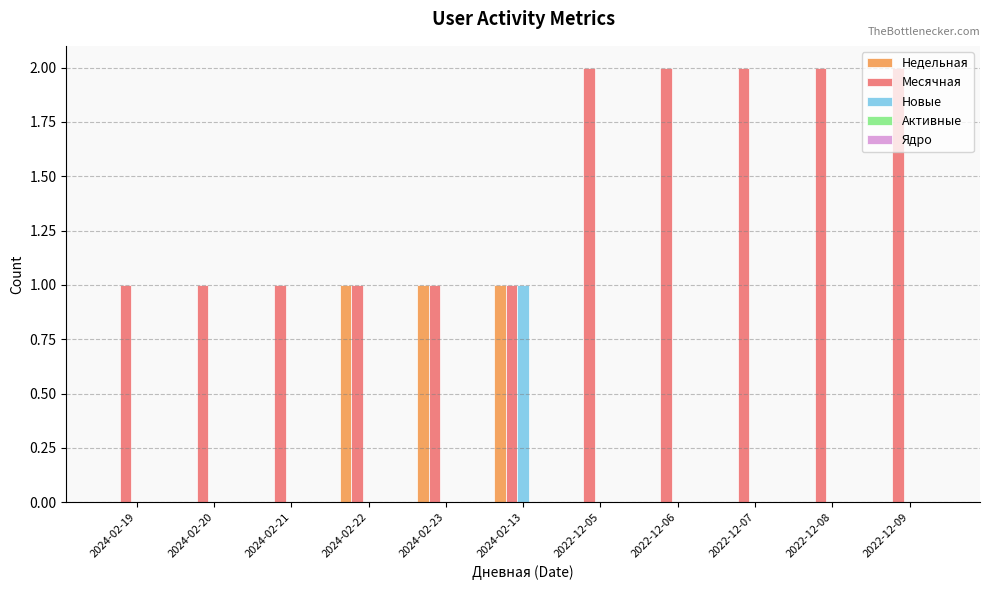

Between 2024-02-21 and 2022-12-06, which series saw the biggest shift?

Месячная